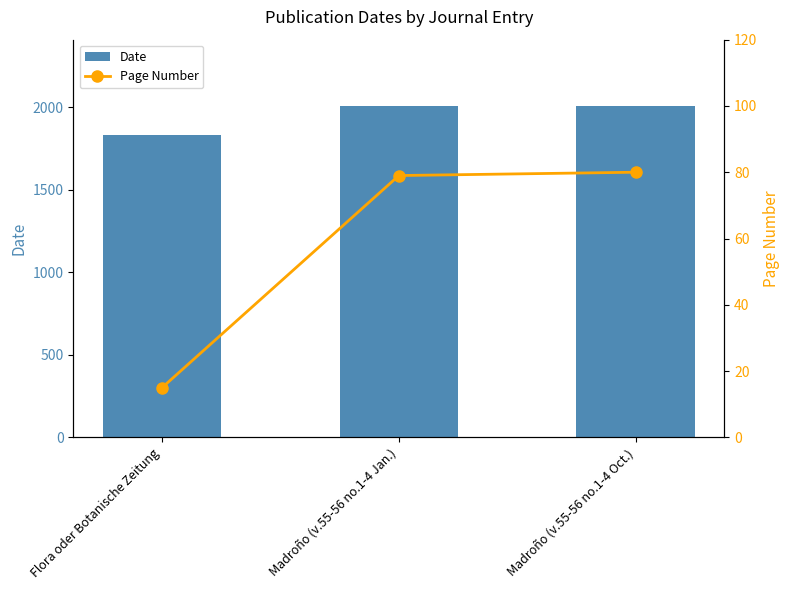

What is the value of the Page Number bar at the 2nd from the left?

79